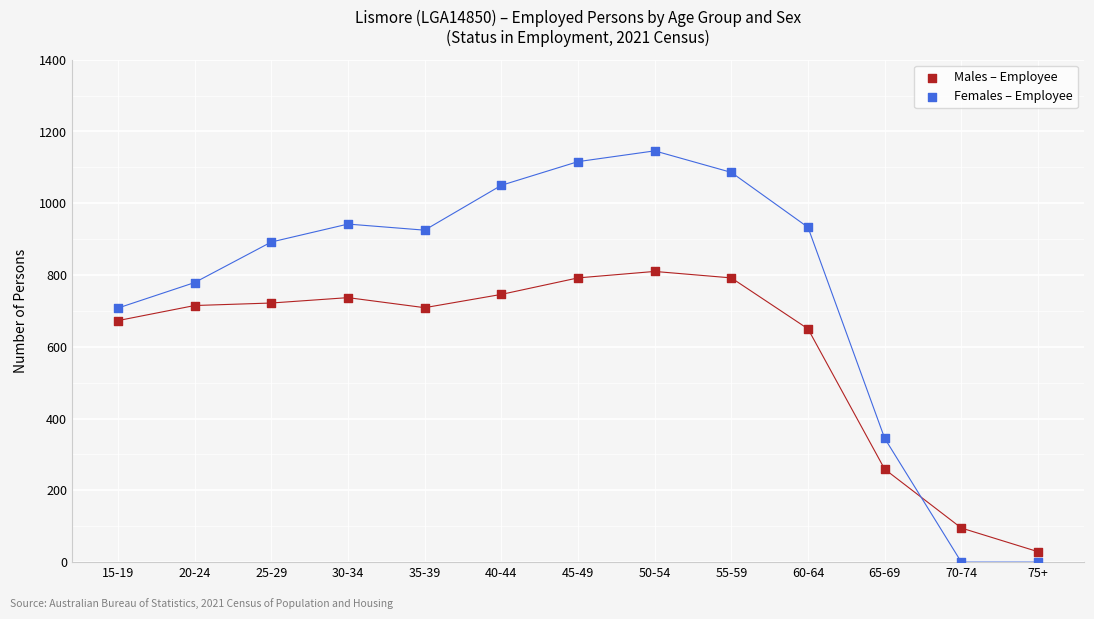

What are all the series names shown in the legend?

Males – Employee, Females – Employee